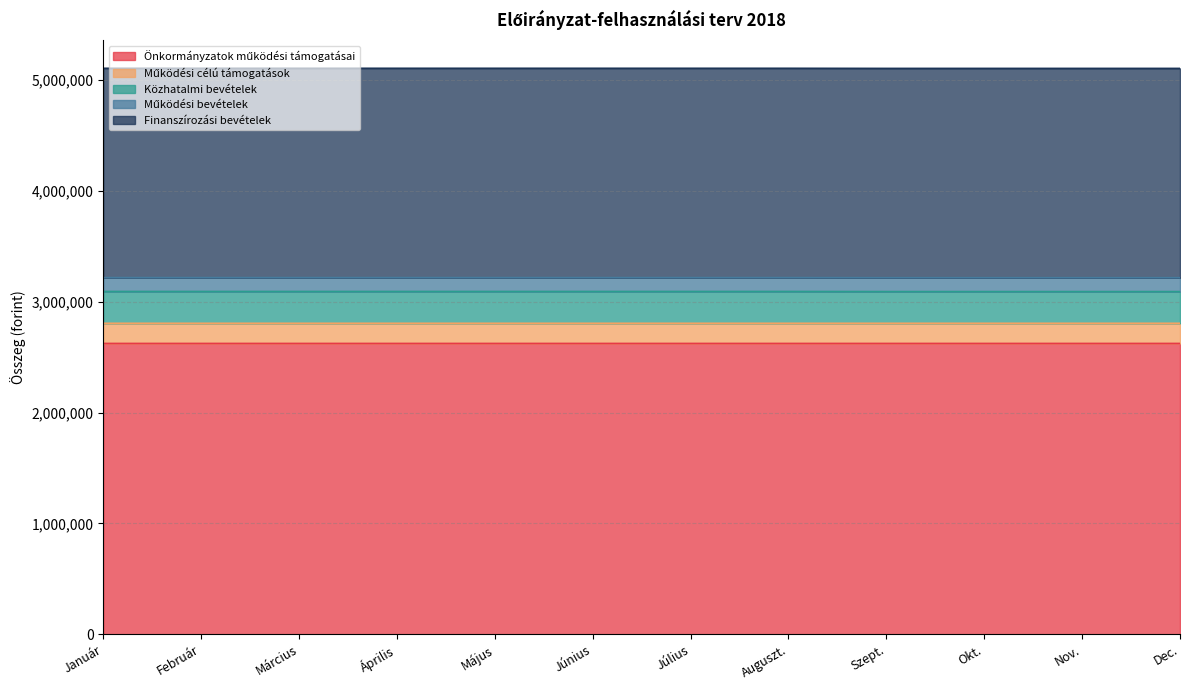

At how many categories does at least one series exceed 2947655?

12